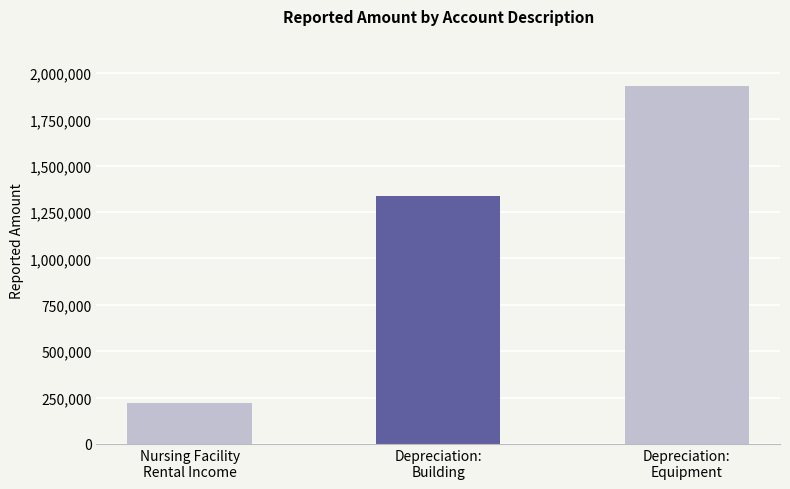

The chart shows a value of 1929278 at Depreciation: Equipment. True or false?

True